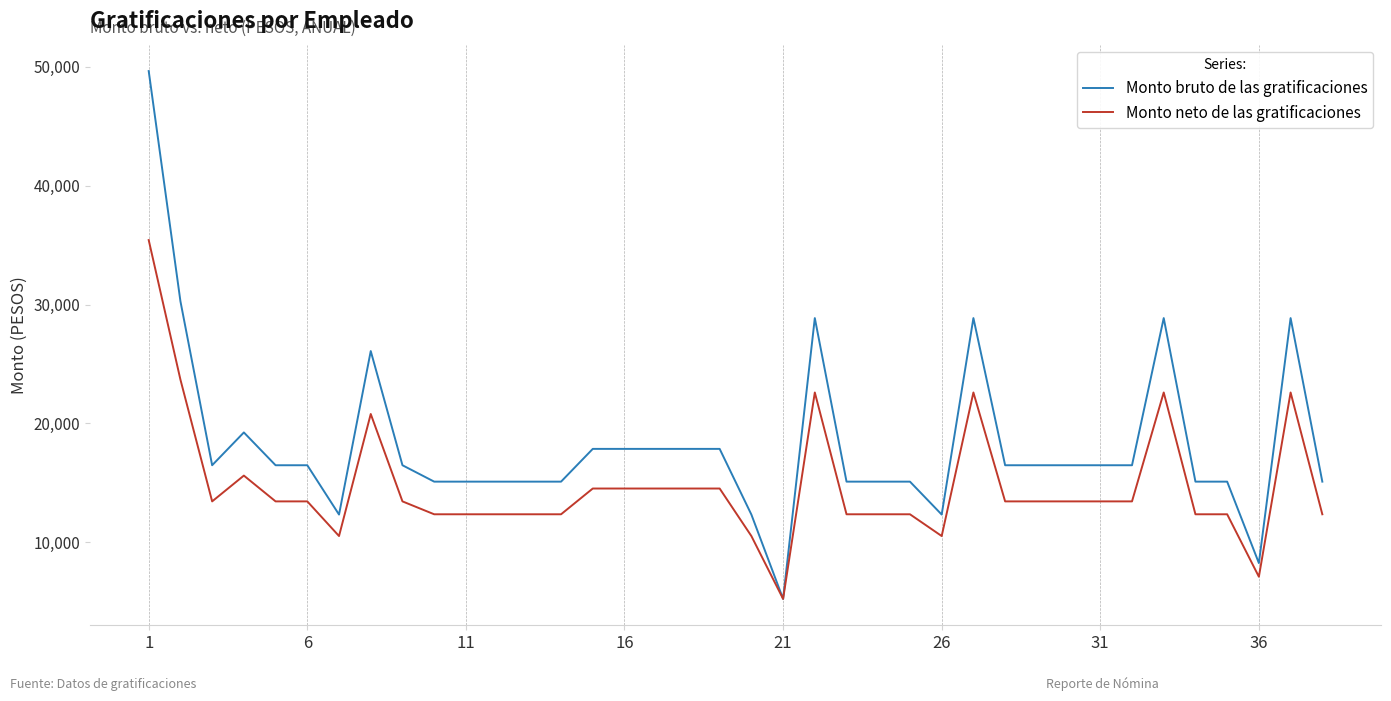

List the series in order of their peak value, highest first.

Monto bruto de las gratificaciones, Monto neto de las gratificaciones